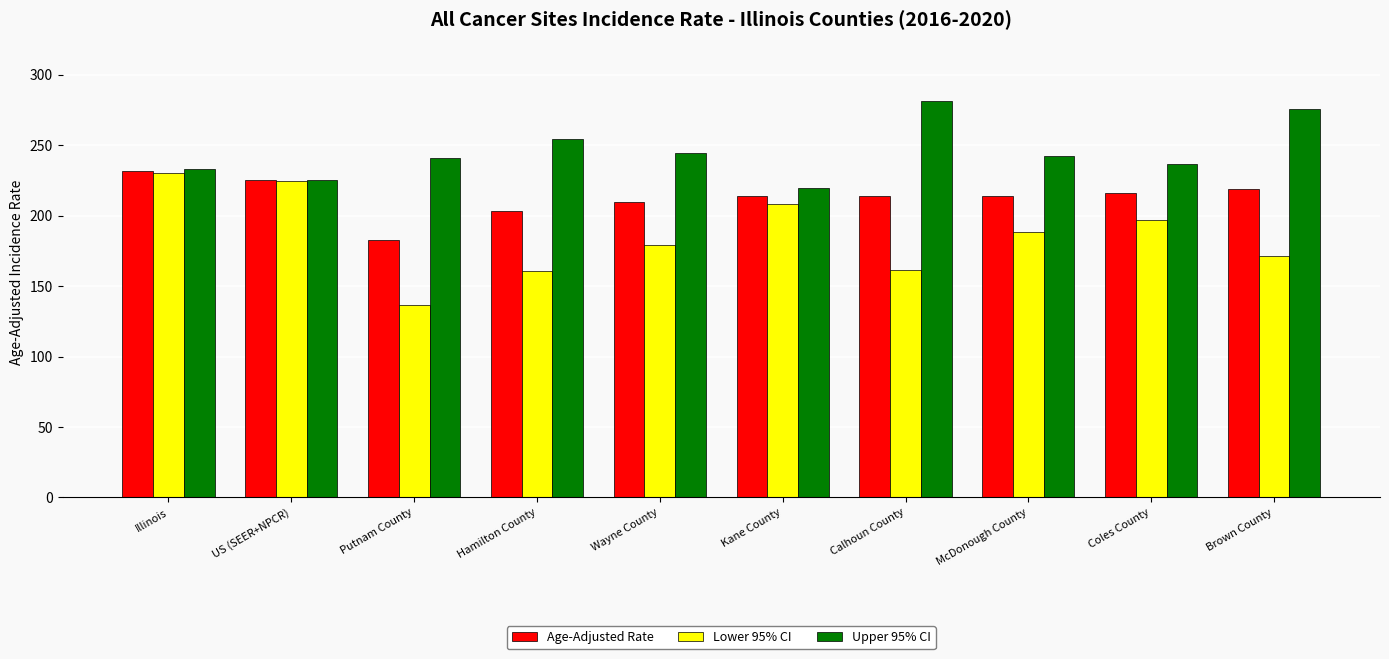

What is the label of the 5th bar from the right?

Kane County